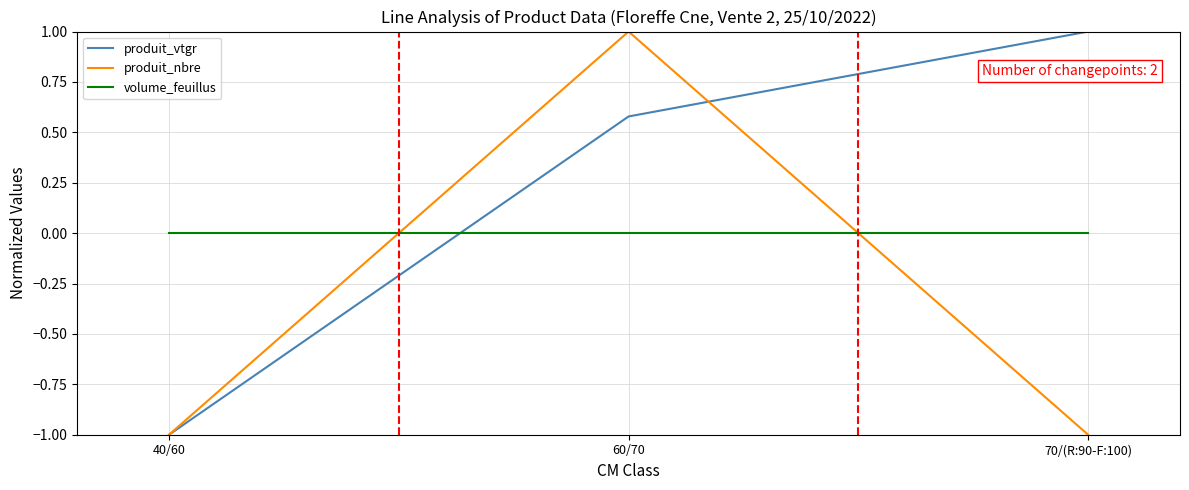

Rank the series by their average value, from highest to lowest.

produit_vtgr, volume_feuillus, produit_nbre